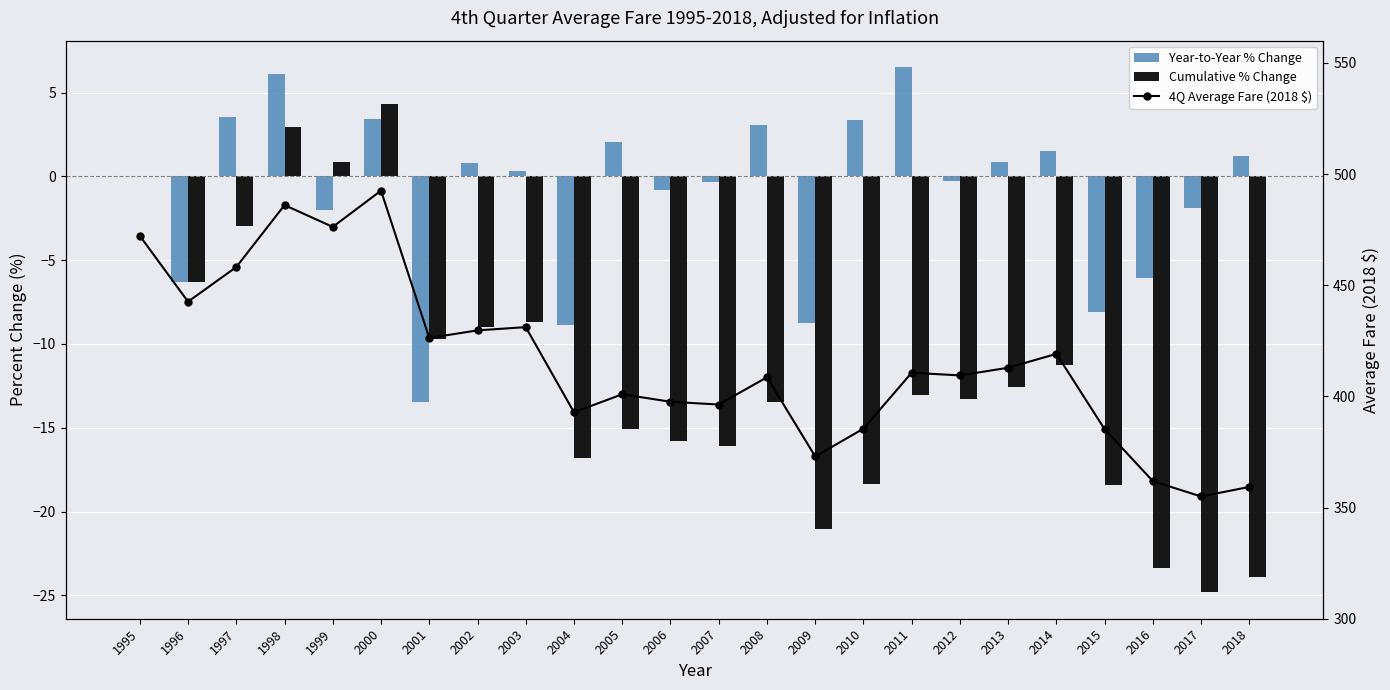

What is the greatest value displayed?

492.5